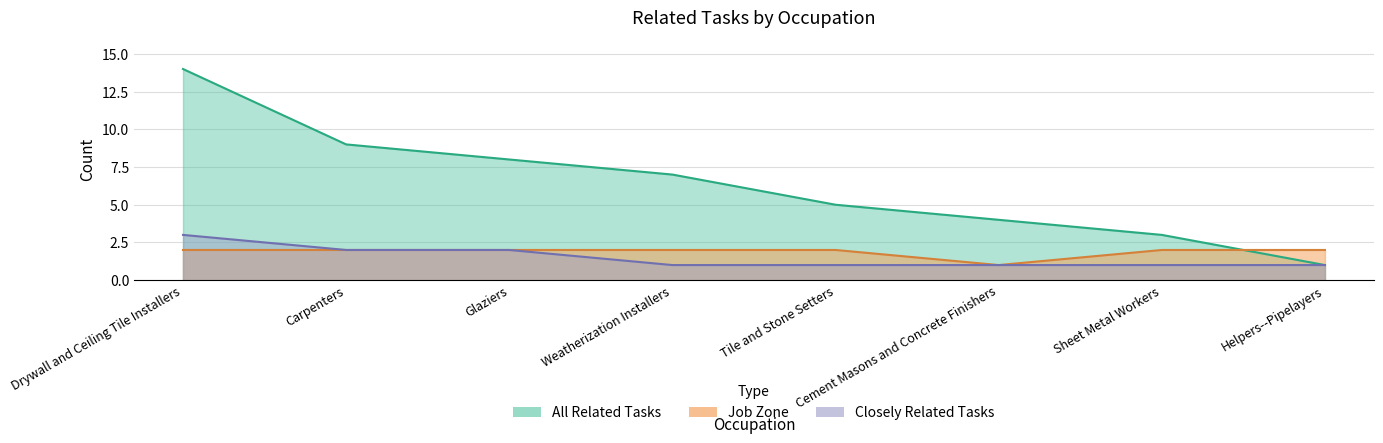

What is the sum of the All Related Tasks values at Helpers--Pipelayers and Sheet Metal Workers?

4